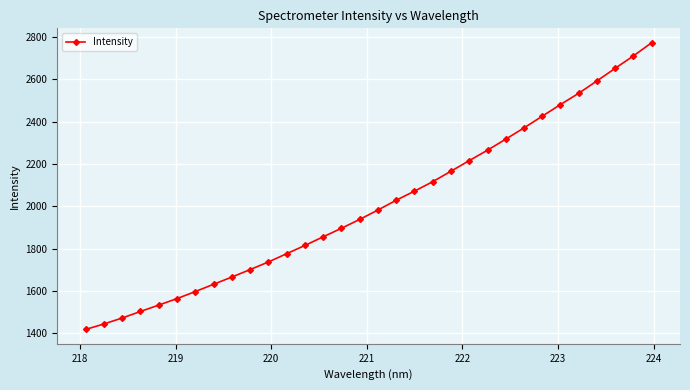

What is the average value?

2008.2